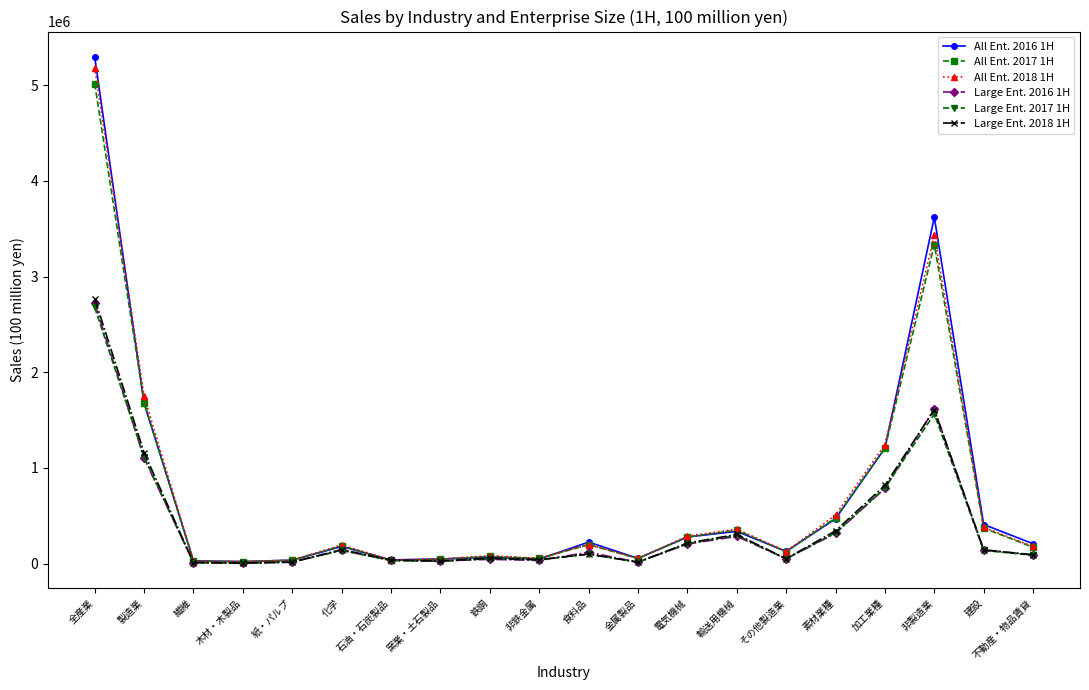

How many categories are shown in the chart?

20